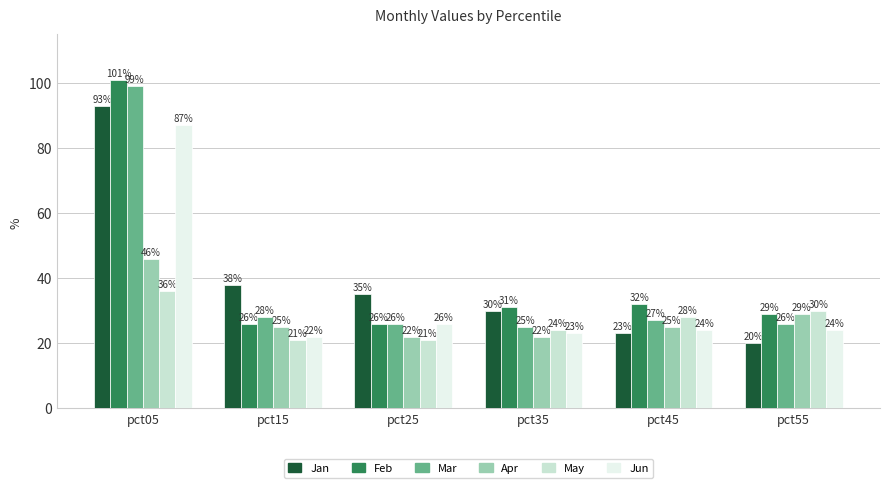

What is the difference between the maximum and minimum values in the Apr series?

24